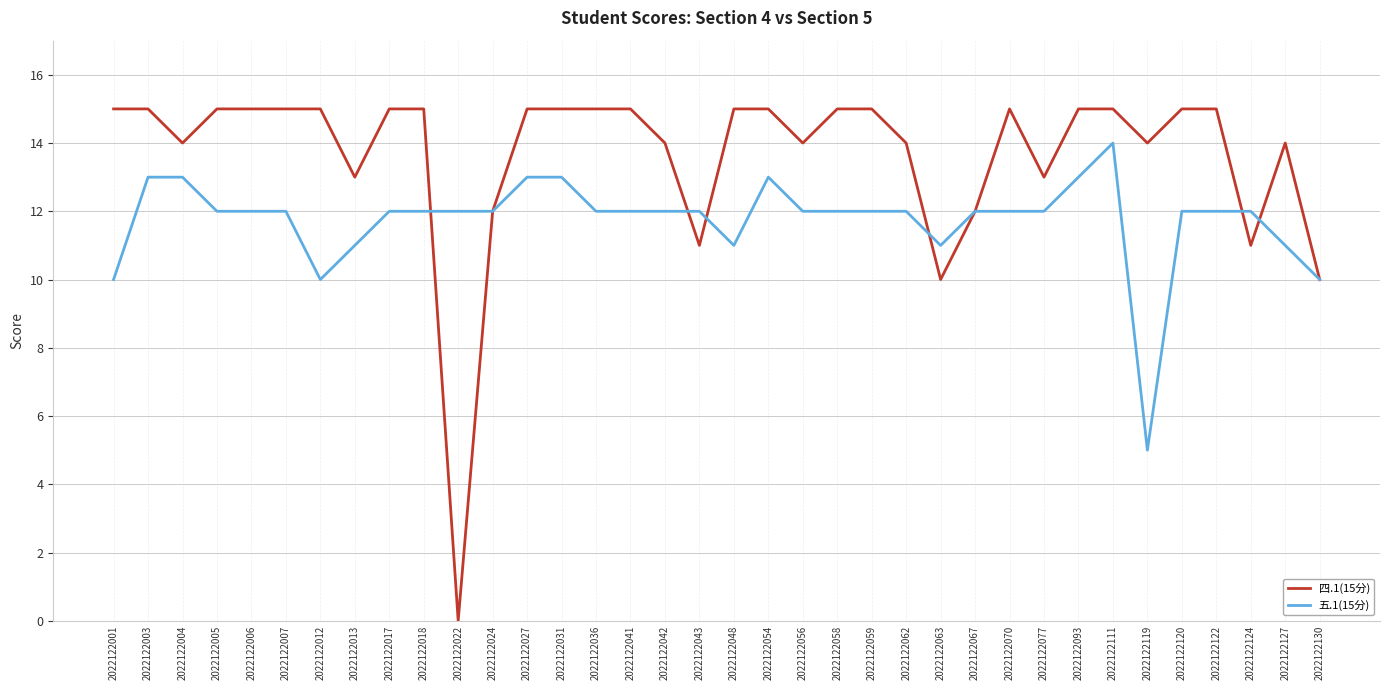

Between 2022122005 and 2022122013, which series saw the biggest shift?

四.1(15分)